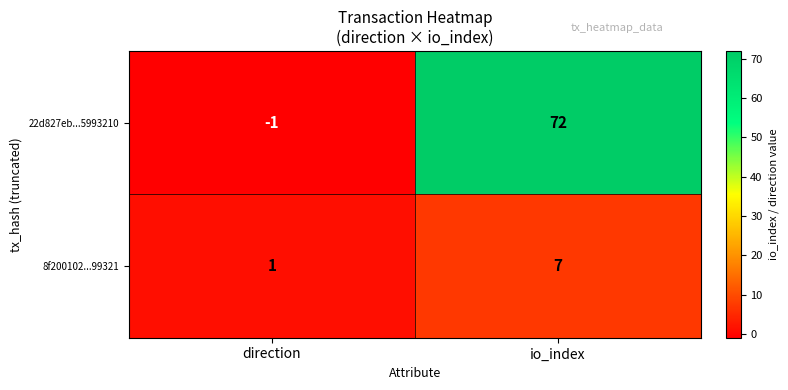

Which series has the largest range (max minus min)?

22d827eb...5993210